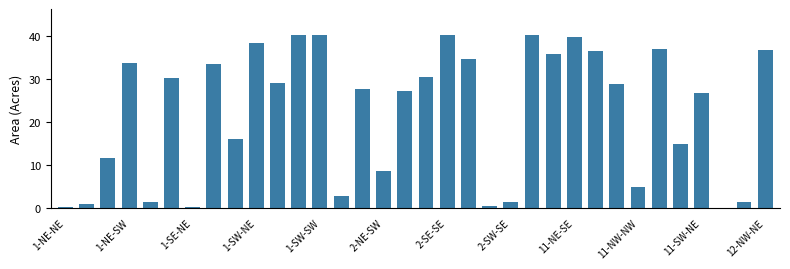

What is the greatest value displayed?

40.2